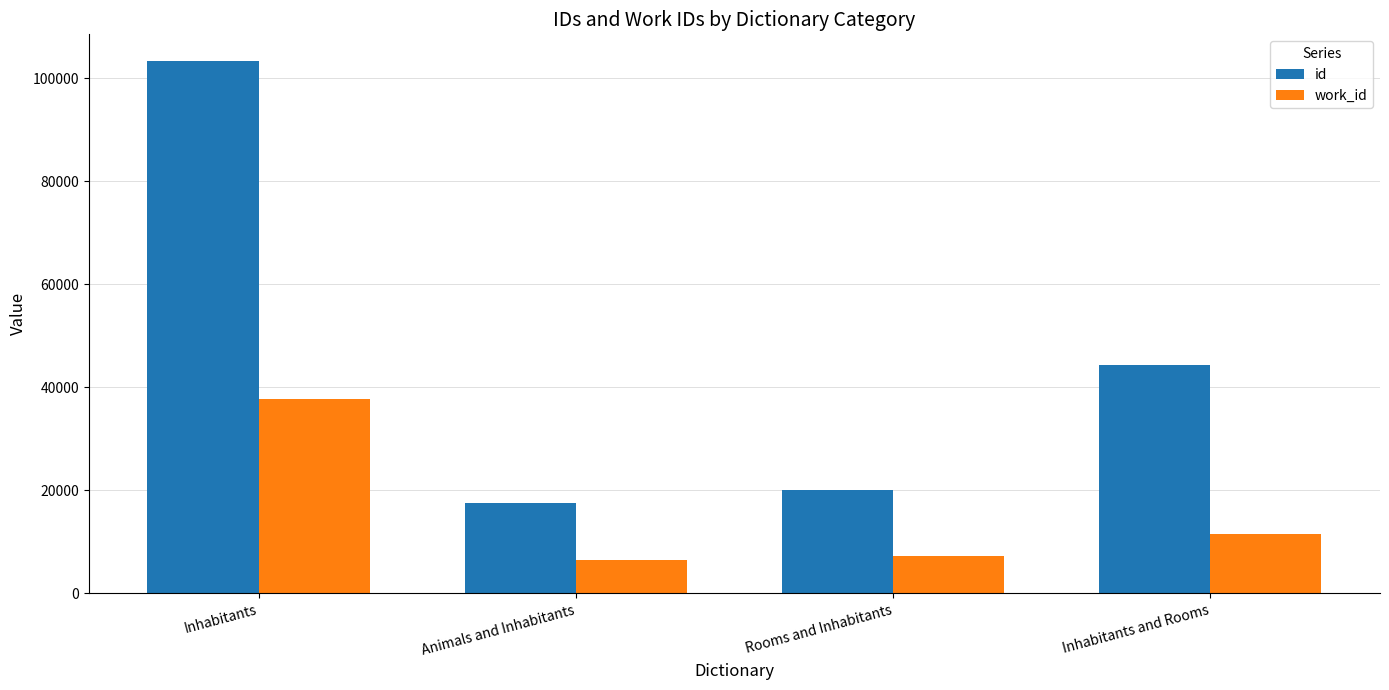

What is the difference between the highest and lowest values at Inhabitants?

65579